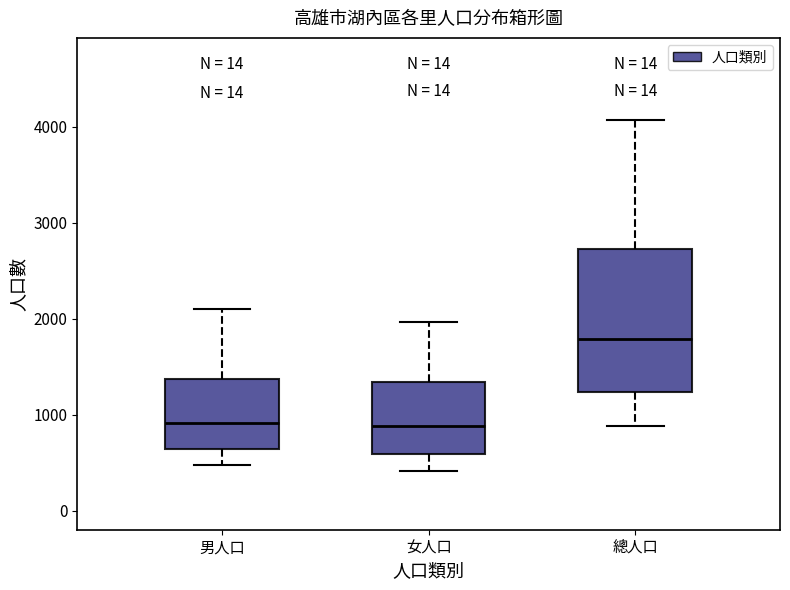

Reading left to right, transcribe this box plot: for each box, give where its median line is, the range the box spans, and where its two whiskers end, as read against the y-axis. The values are not printed on the chart, so give them approximately, as read against the axis.

男人口: median 900, box 600 to 1400, whiskers 500 to 2100
女人口: median 900, box 600 to 1300, whiskers 400 to 2000
總人口: median 1800, box 1200 to 2700, whiskers 900 to 4100